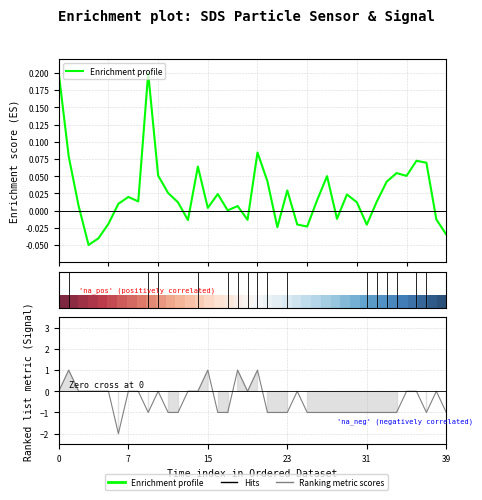

Count the Ranking metric scores values in the range -1 to 0.

35